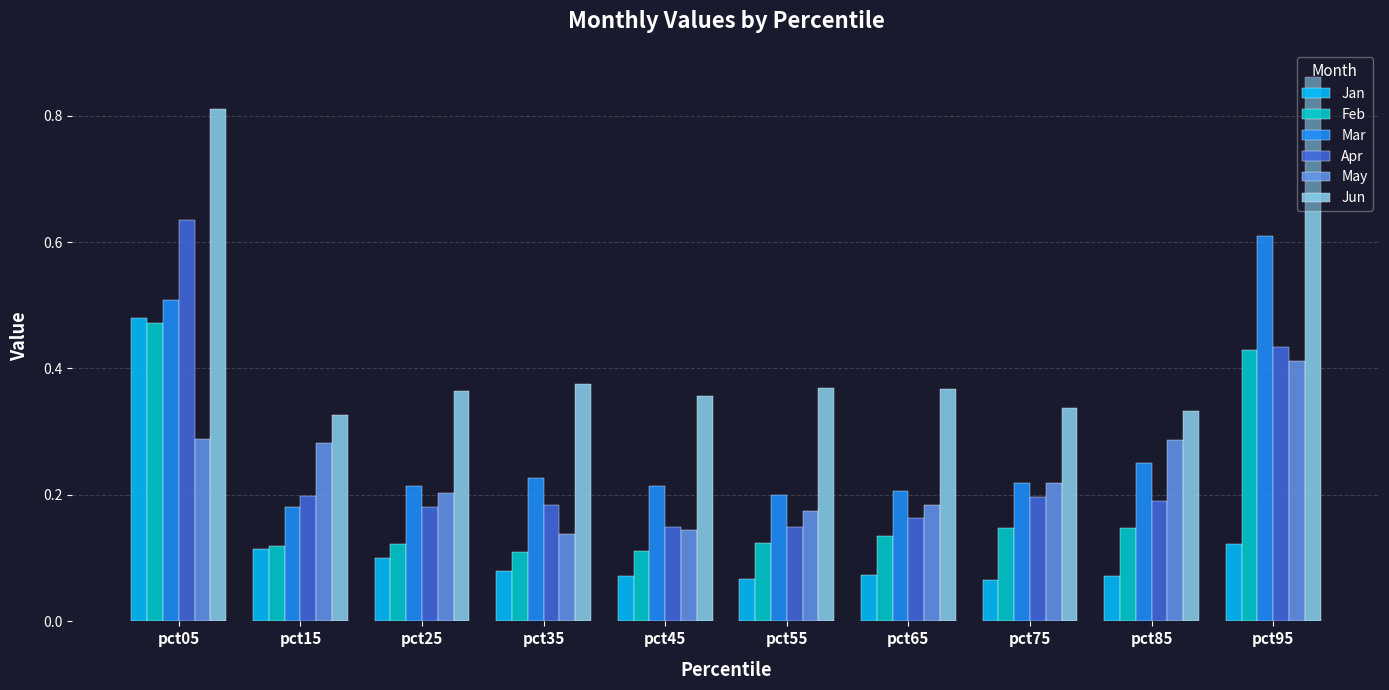

How many bars are there in each group?

6